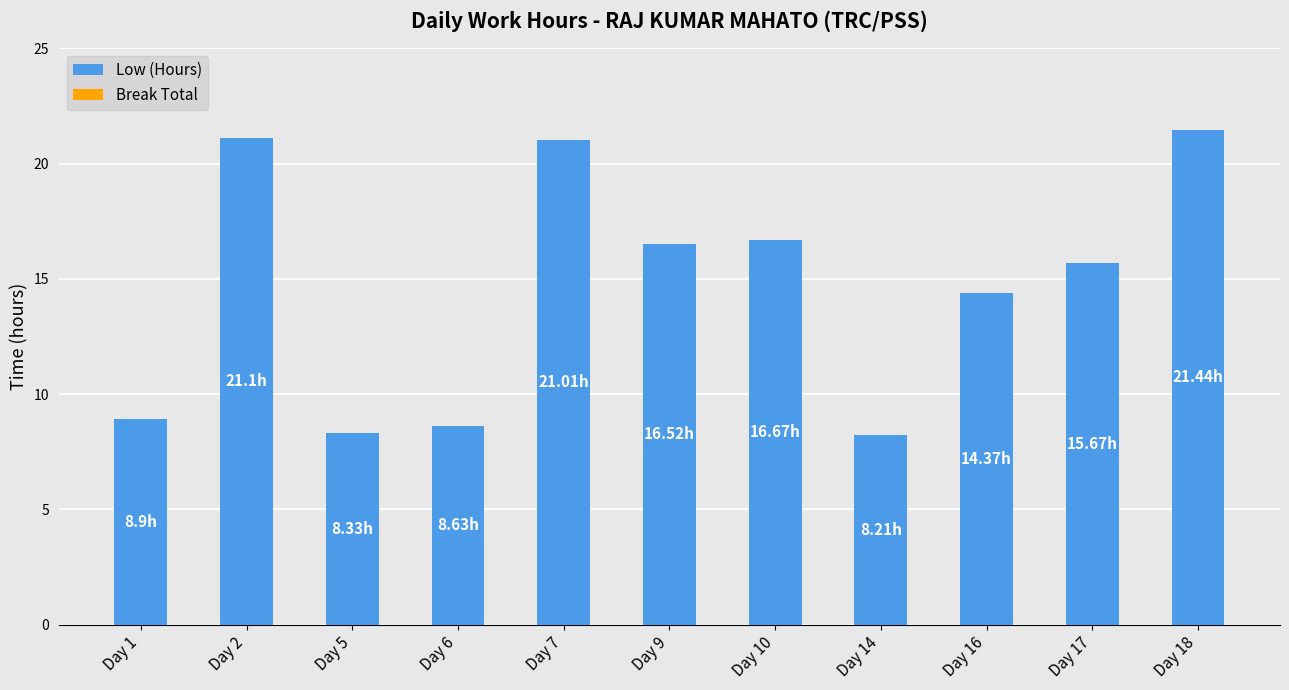

Are the bars horizontal?

No